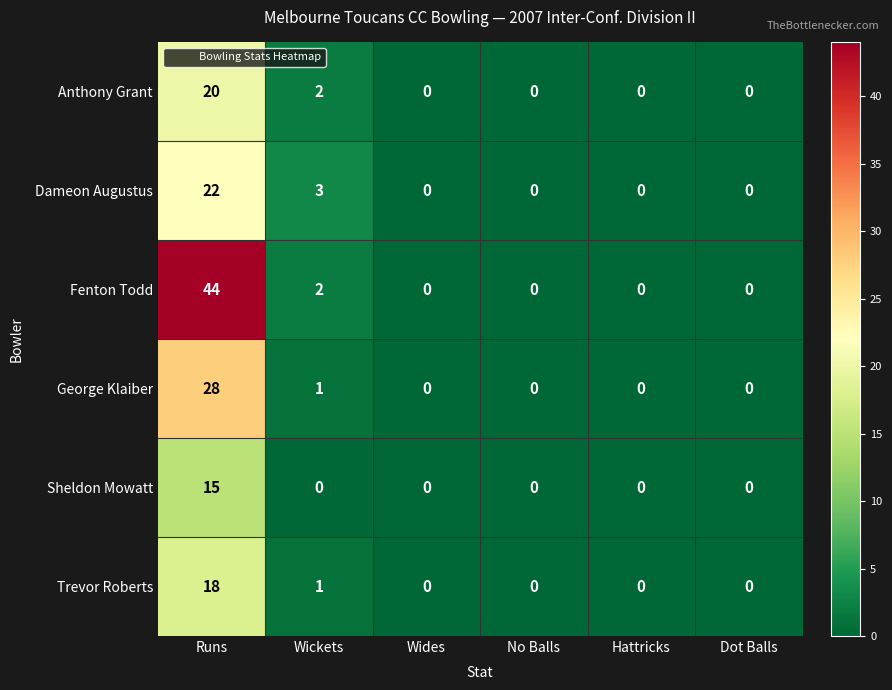

What is the highest value of the Anthony Grant series?

20